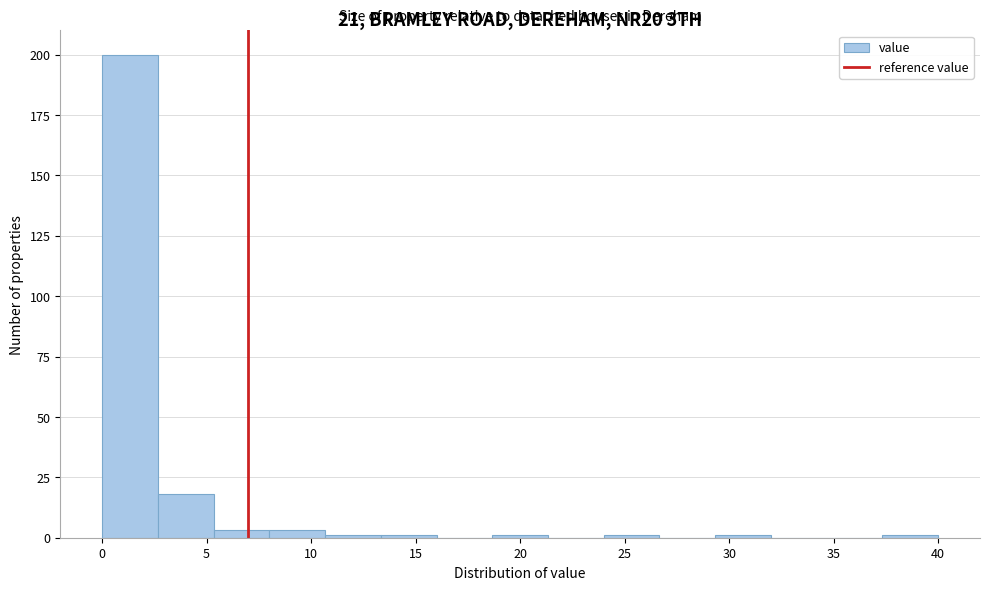

How tall is the bar that spans 2.5 to 5.5 on the x-axis? Neither the bar edges nor the heights are printed on the chart, so give them approximately, as read against the axes.

20